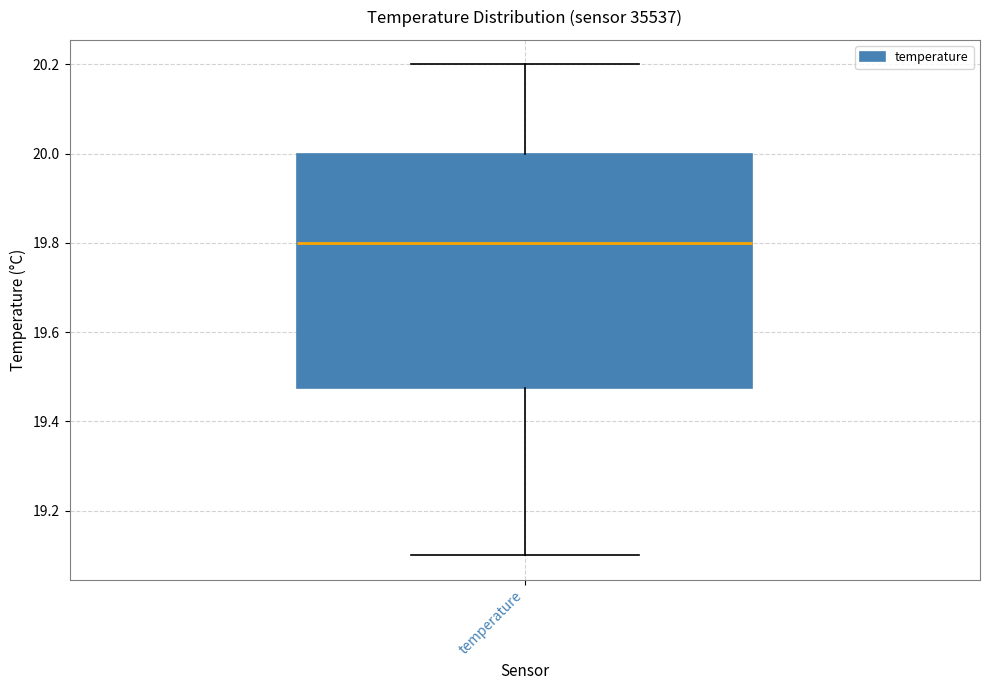

Transcribe this box plot: give where the median line is, the range the box spans, and where the two whiskers end, as read against the y-axis. The values are not printed on the chart, so give them approximately, as read against the axis.

median 19.80, box 19.48 to 20.00, whiskers 19.10 to 20.20